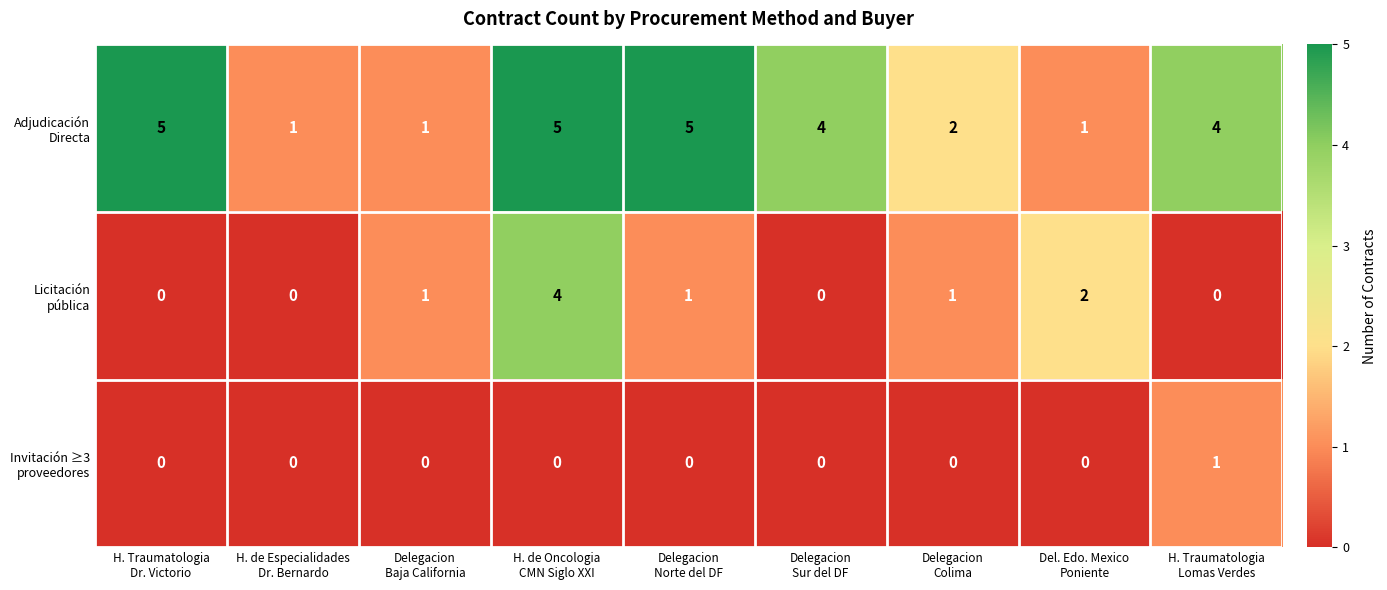

What is the greatest value displayed?

5